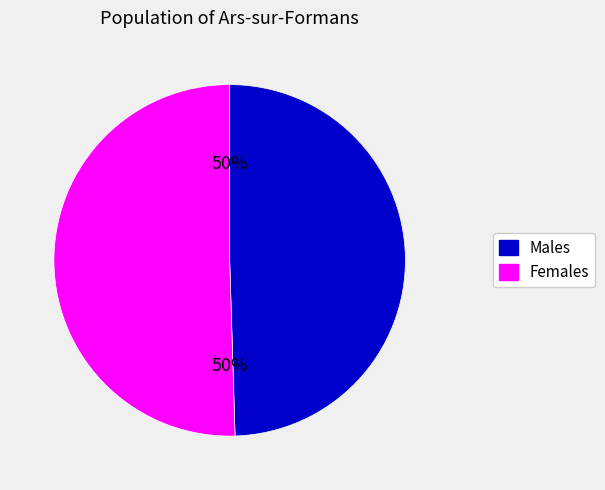

To the nearest percent, what is the average slice percentage?

50%